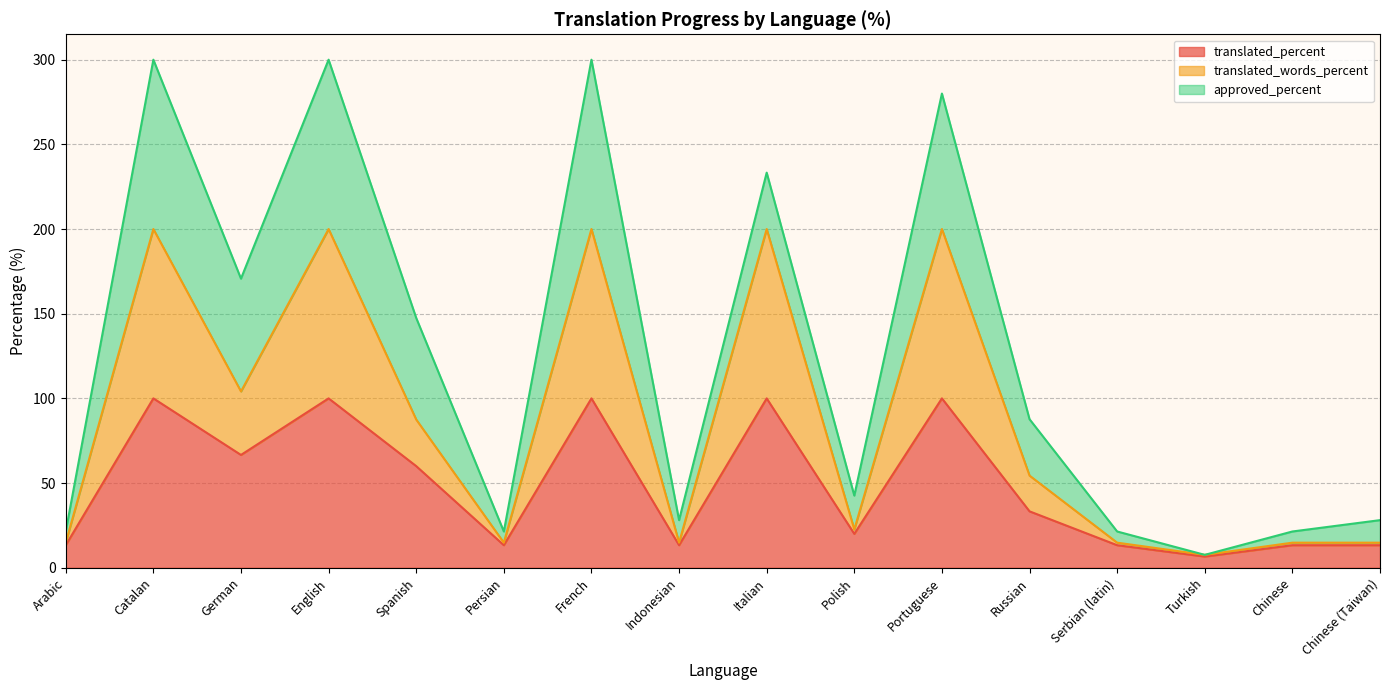

Is it true that translated_percent equals 100.0 at Italian?

True